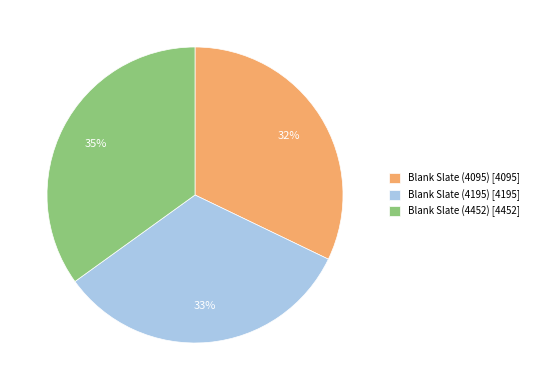

What is the smallest slice in the pie chart?

Blank Slate (4095)